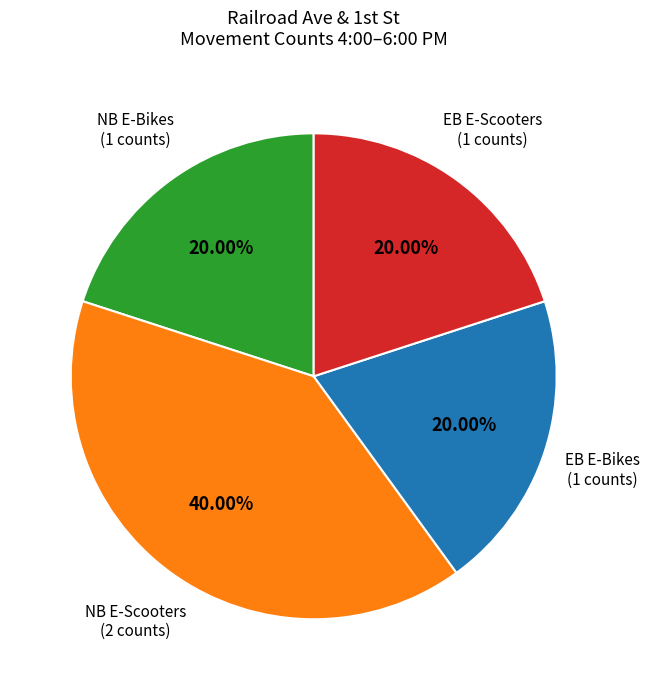

Is there a majority slice in this chart?

No